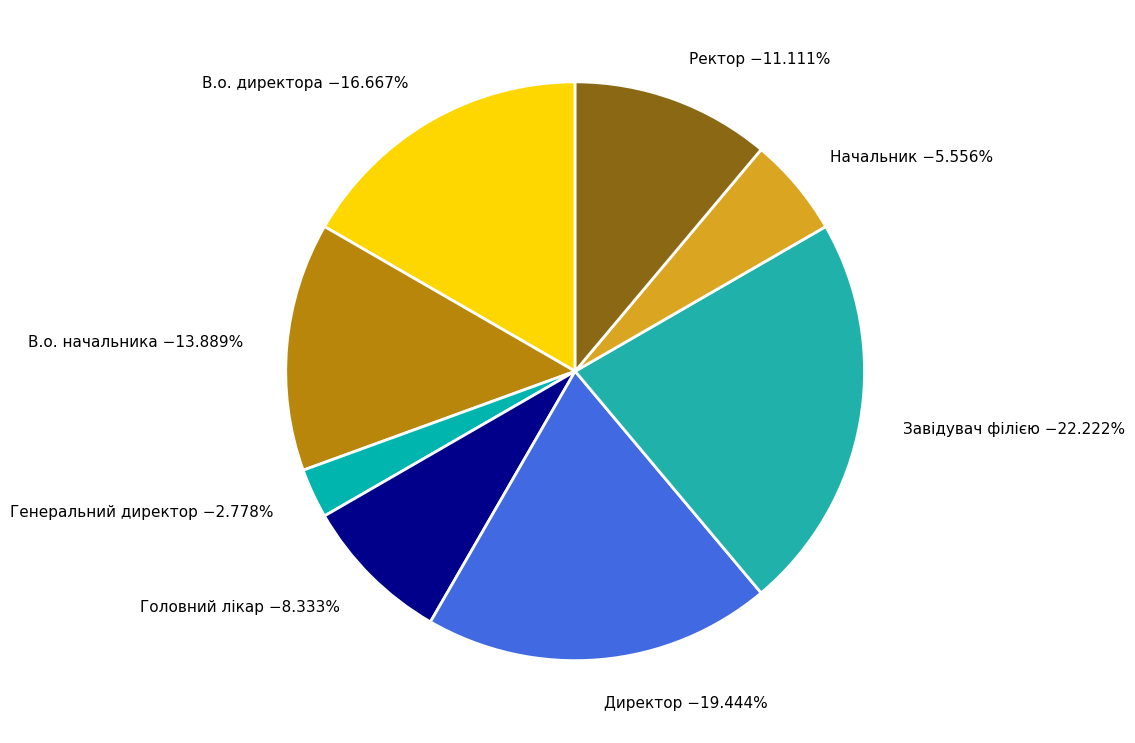

Count the number of slices in the pie.

8